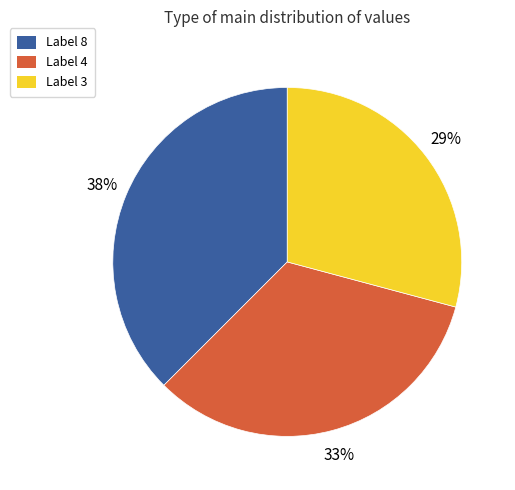

To the nearest percent, what percentage of the pie is Label 4?

33%